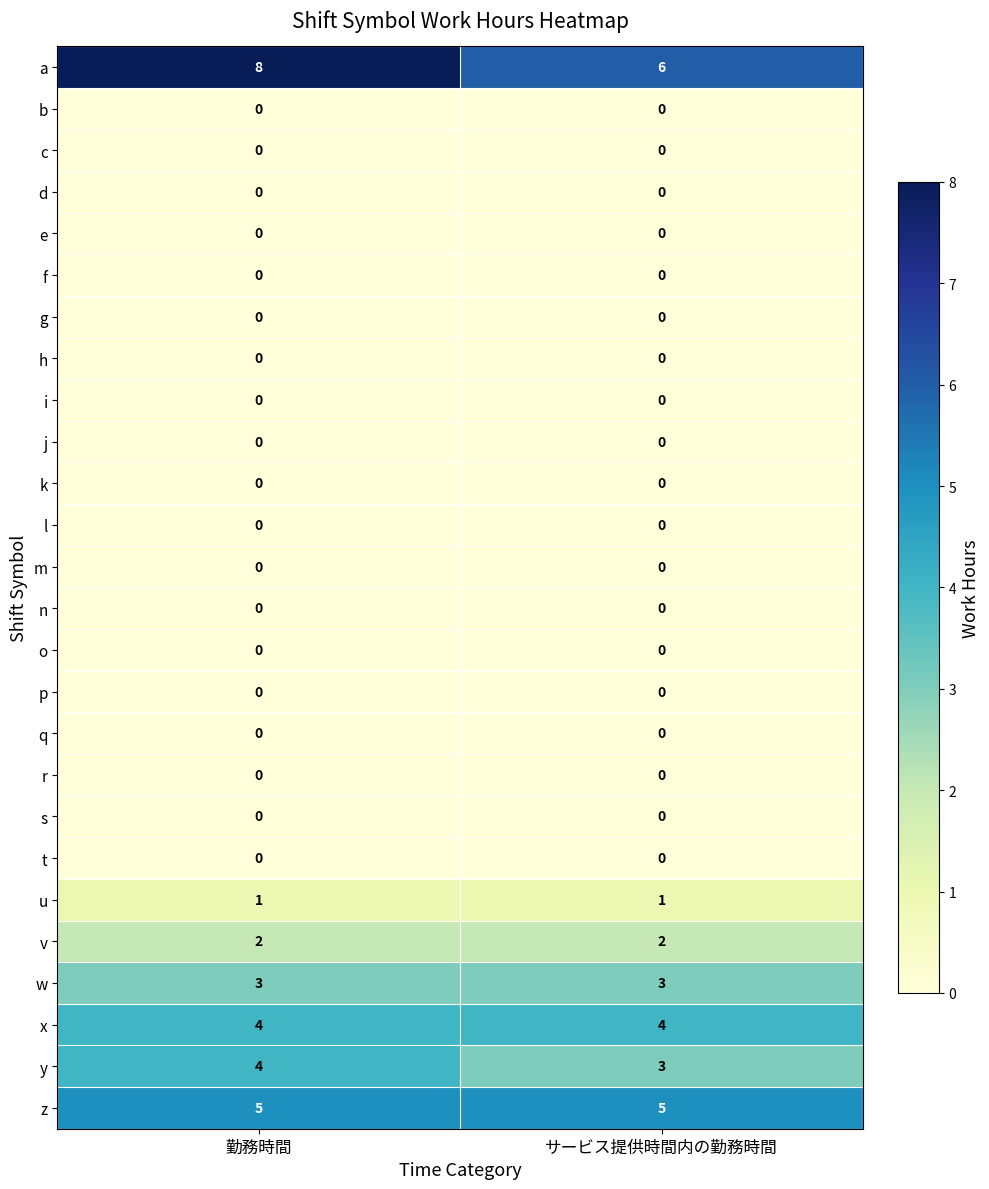

At which category does the chart reach its peak across all series?

勤務時間